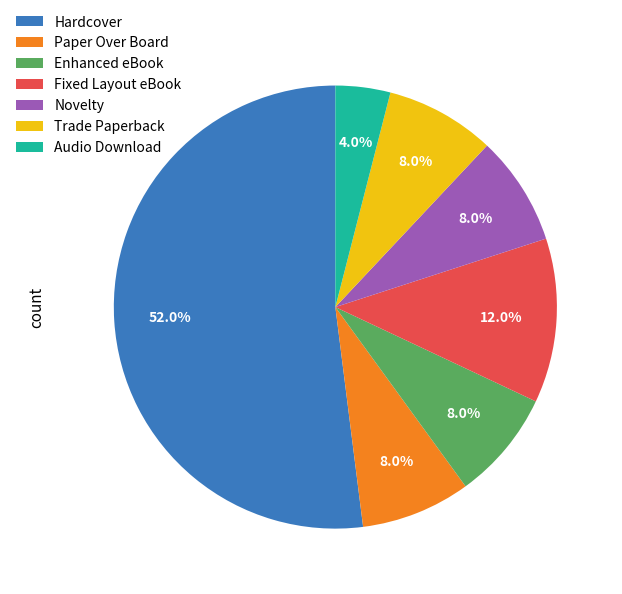

How many segments does this pie chart have?

7